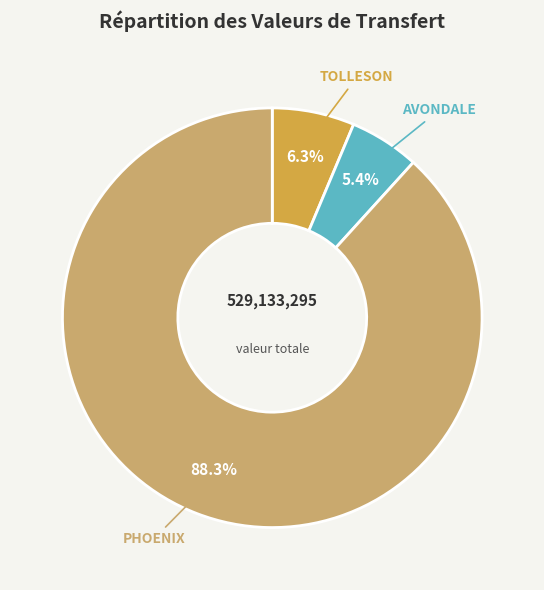

How many segments does this pie chart have?

3